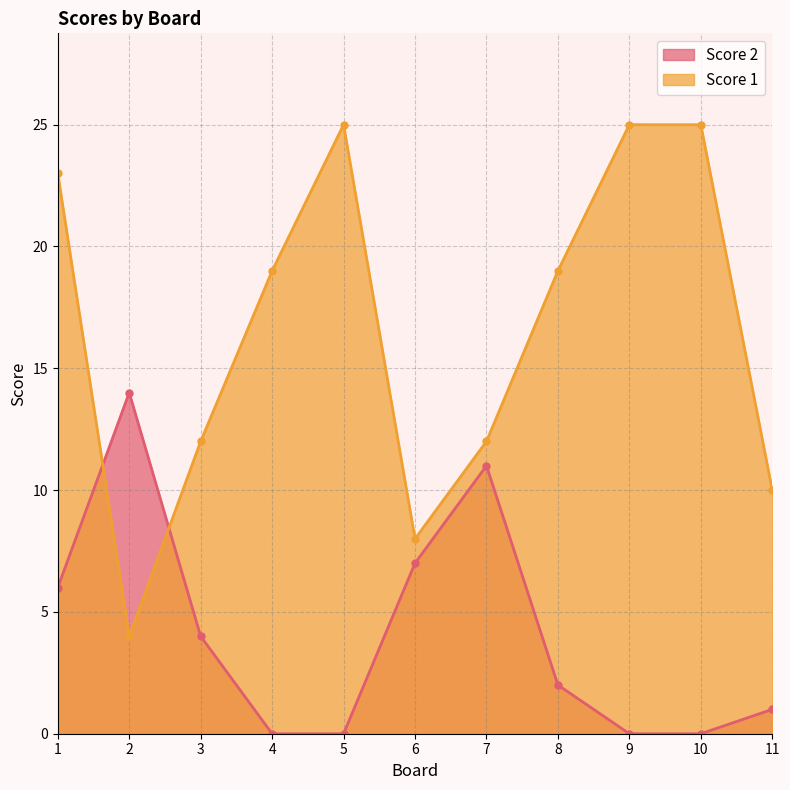

What is the difference between the second highest and minimum values in the Score 1 series?

21